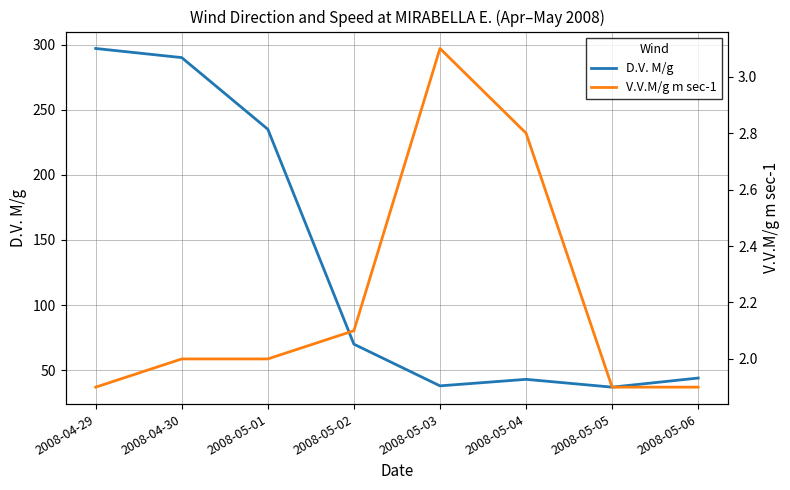

What is the label of the 3rd point from the left?

2008-05-01